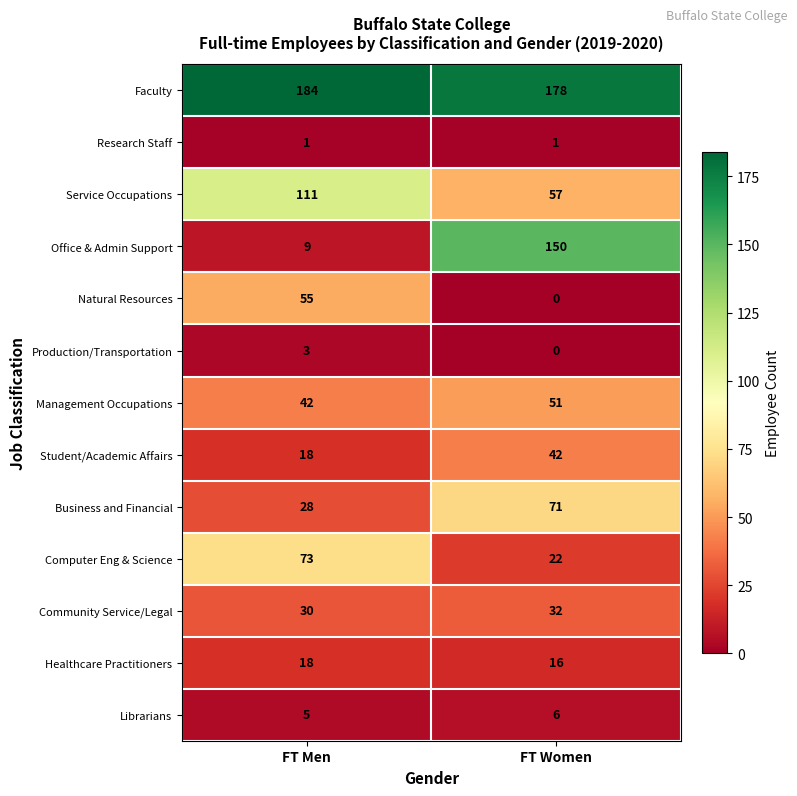

Reading right to left, extract all data points from this chart.

Faculty: 178	184
Research Staff: 1	1
Service Occupations: 57	111
Office & Admin Support: 150	9
Natural Resources: 0	55
Production/Transportation: 0	3
Management Occupations: 51	42
Student/Academic Affairs: 42	18
Business and Financial: 71	28
Computer Eng & Science: 22	73
Community Service/Legal: 32	30
Healthcare Practitioners: 16	18
Librarians: 6	5